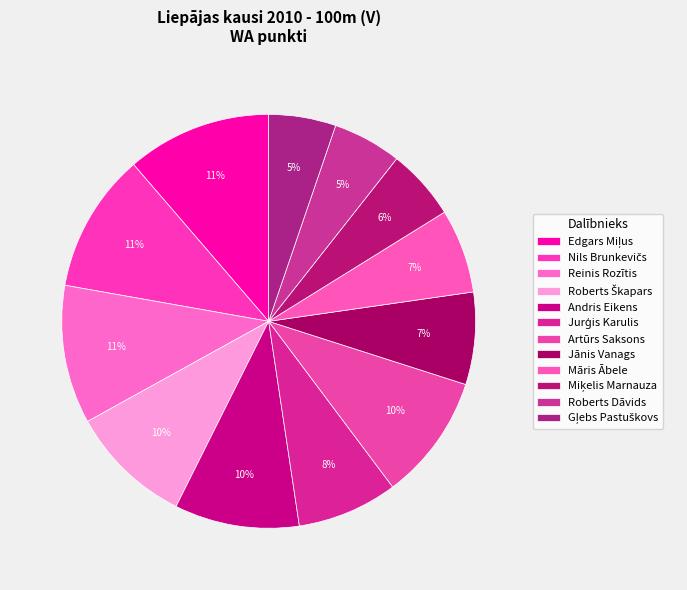

How many segments does this pie chart have?

12